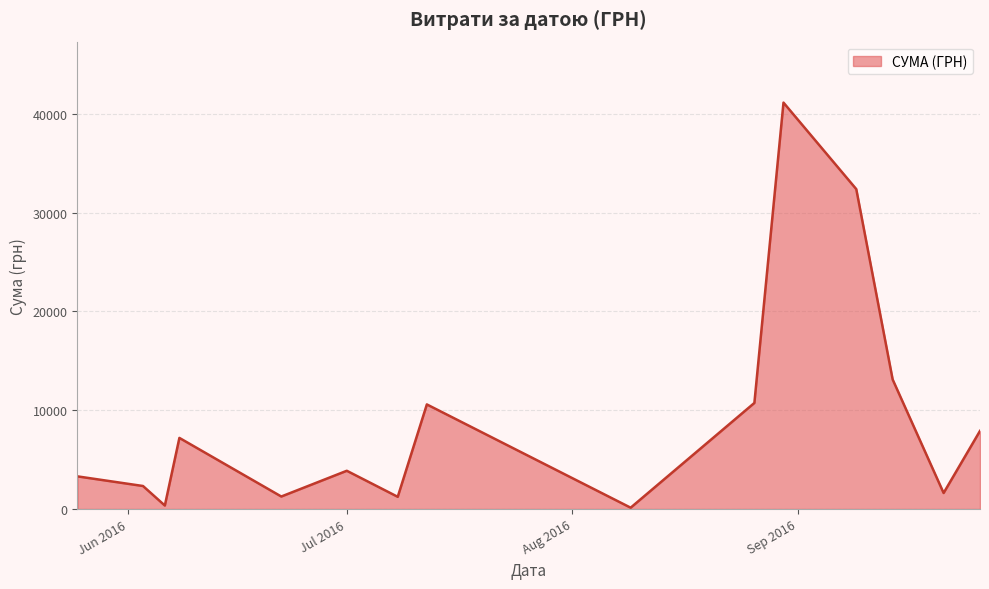

What is the greatest value displayed?

41121.0